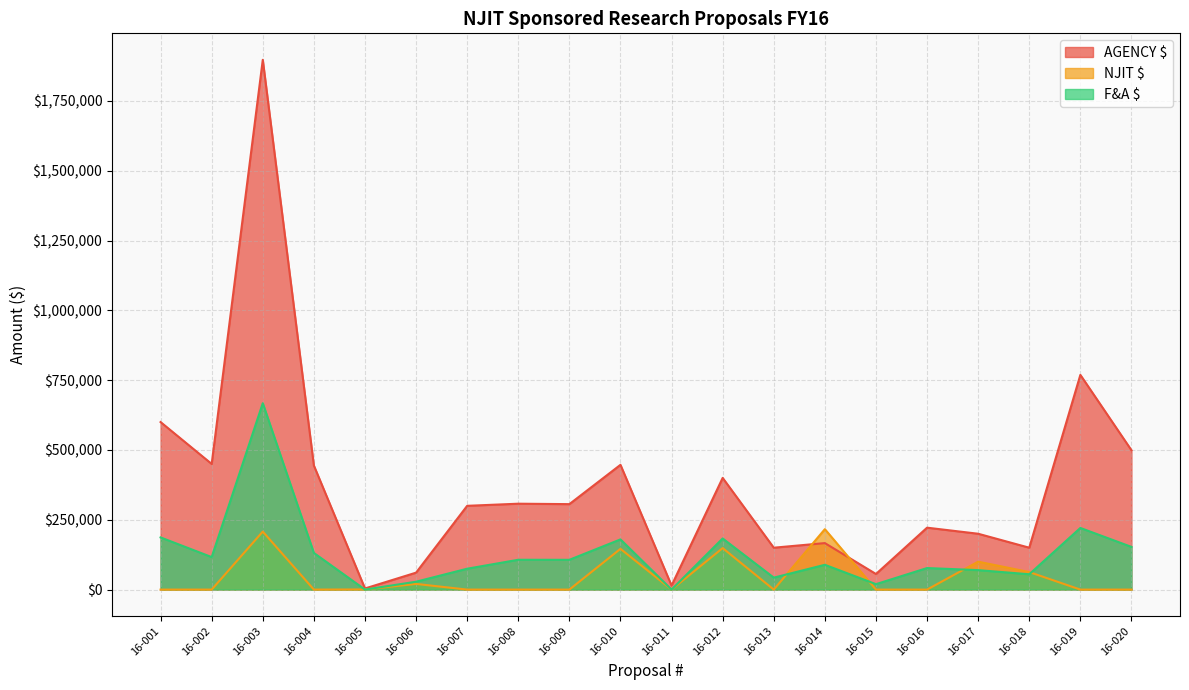

At which label does AGENCY $ reach its minimum?

16-005